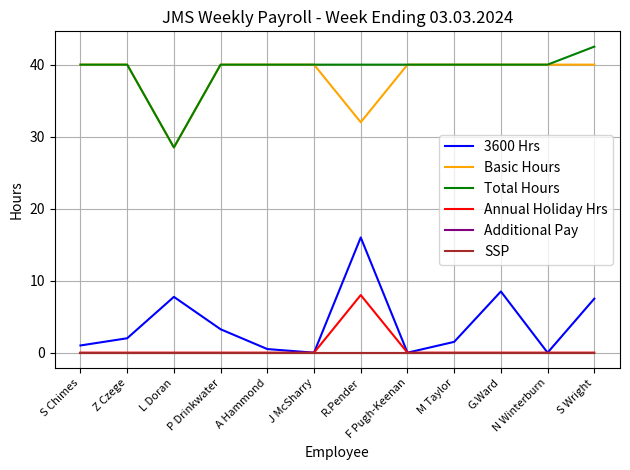

Reading left to right, what are all the values shown in this chart?

3600 Hrs: S Chimes=1.0	Z Czege=2.0	L Doran=7.8	P Drinkwater=3.2	A Hammond=0.5	J McSharry=0.0	R.Pender=16.0	F Pugh-Keenan=0.0	M Taylor=1.5	G.Ward=8.5	N Winterburn=0.0	S Wright=7.5
Basic Hours: S Chimes=40.0	Z Czege=40.0	L Doran=28.5	P Drinkwater=40.0	A Hammond=40.0	J McSharry=40.0	R.Pender=32.0	F Pugh-Keenan=40.0	M Taylor=40.0	G.Ward=40.0	N Winterburn=40.0	S Wright=40.0
Total Hours: S Chimes=40.0	Z Czege=40.0	L Doran=28.5	P Drinkwater=40.0	A Hammond=40.0	J McSharry=40.0	R.Pender=40.0	F Pugh-Keenan=40.0	M Taylor=40.0	G.Ward=40.0	N Winterburn=40.0	S Wright=42.5
Annual Holiday Hrs: S Chimes=0.0	Z Czege=0.0	L Doran=0.0	P Drinkwater=0.0	A Hammond=0.0	J McSharry=0.0	R.Pender=8.0	F Pugh-Keenan=0.0	M Taylor=0.0	G.Ward=0.0	N Winterburn=0.0	S Wright=0.0
Additional Pay: S Chimes=0.0	Z Czege=0.0	L Doran=0.0	P Drinkwater=0.0	A Hammond=0.0	J McSharry=0.0	R.Pender=0.0	F Pugh-Keenan=0.0	M Taylor=0.0	G.Ward=0.0	N Winterburn=0.0	S Wright=0.0
SSP: S Chimes=0.0	Z Czege=0.0	L Doran=0.0	P Drinkwater=0.0	A Hammond=0.0	J McSharry=0.0	R.Pender=0.0	F Pugh-Keenan=0.0	M Taylor=0.0	G.Ward=0.0	N Winterburn=0.0	S Wright=0.0